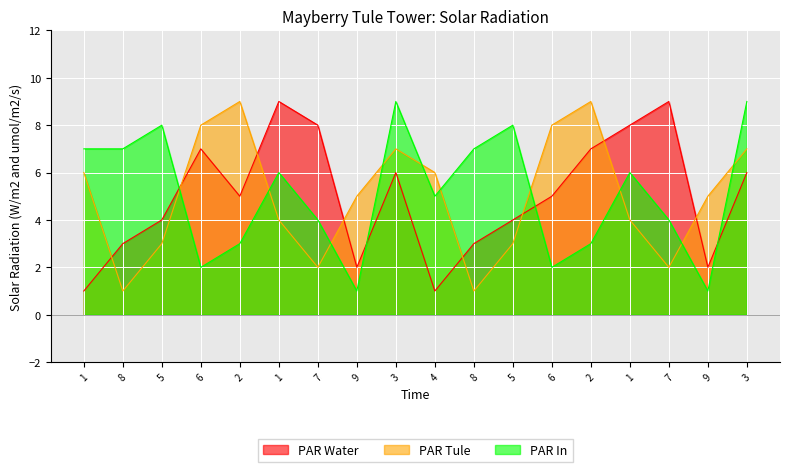

True or false: col_4 has more than 0 interior local peaks.

True